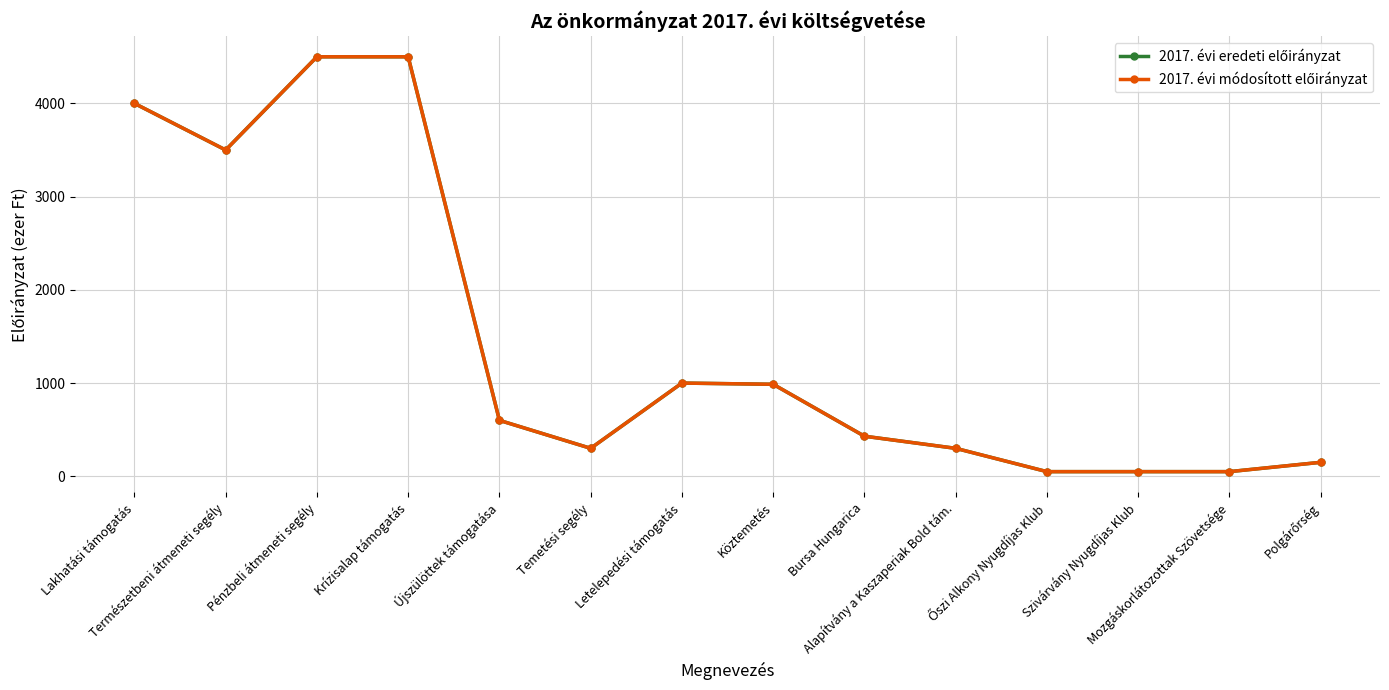

Which series has the largest range (max minus min)?

2017. évi eredeti előirányzat